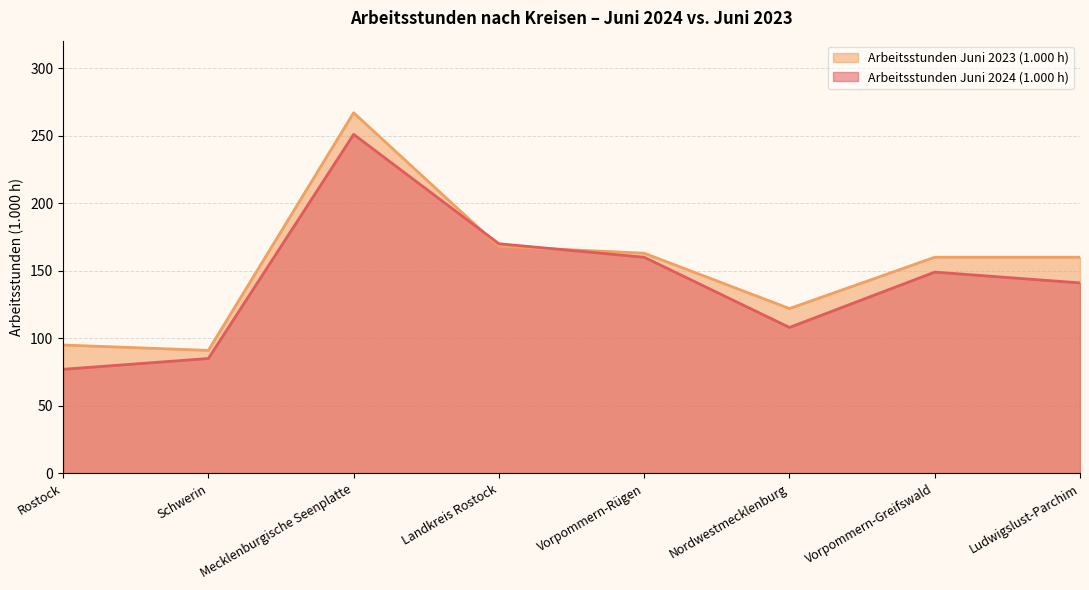

What is the label of the 6th point from the left?

Nordwestmecklenburg